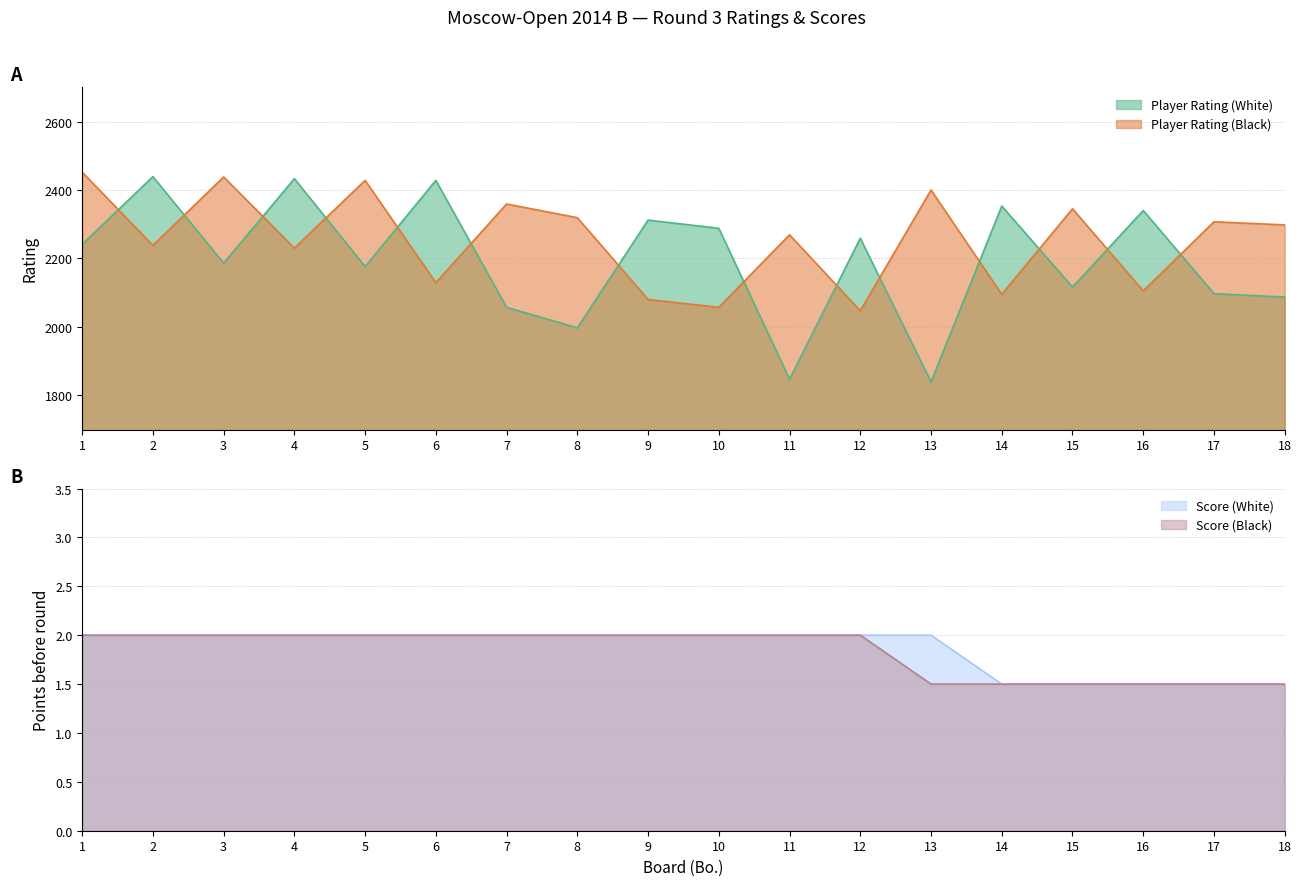

How many values in the Player Rating (Black) series are below 2298?

9